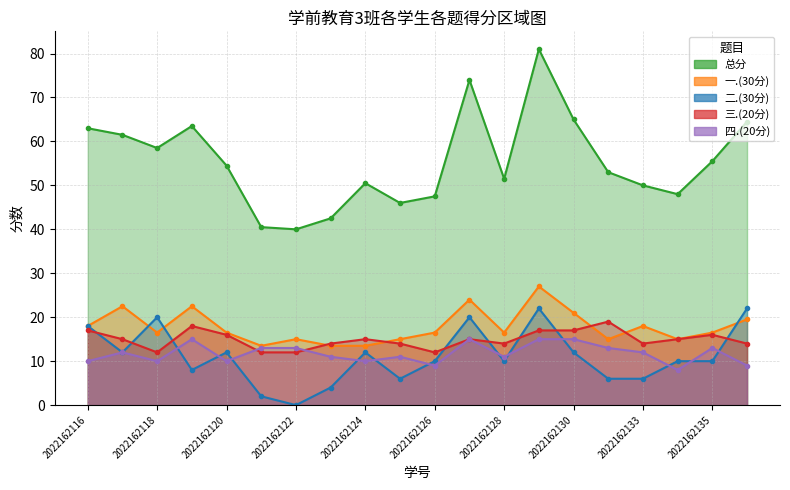

True or false: 四.(20分) has a value of 15.0 at 2022162127.

True